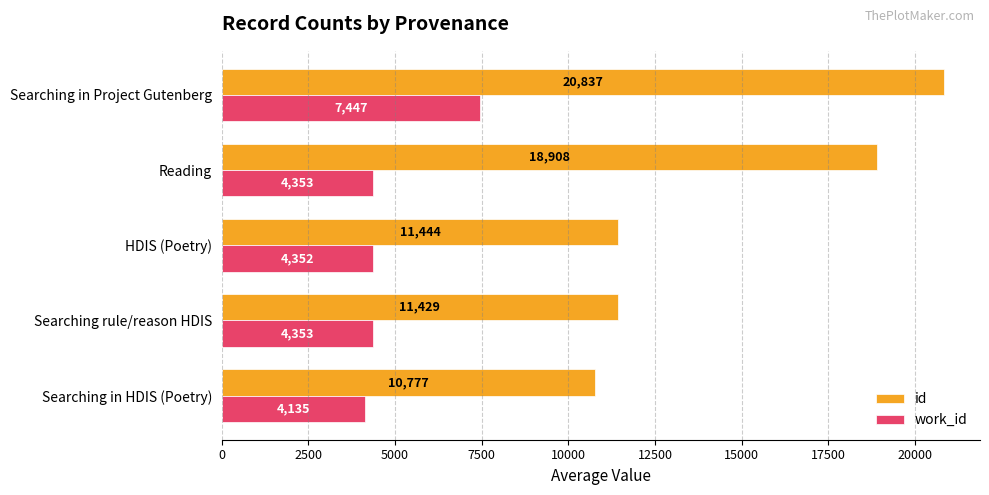

True or false: work_id has a value of 4353.0 at Searching rule/reason HDIS.

True